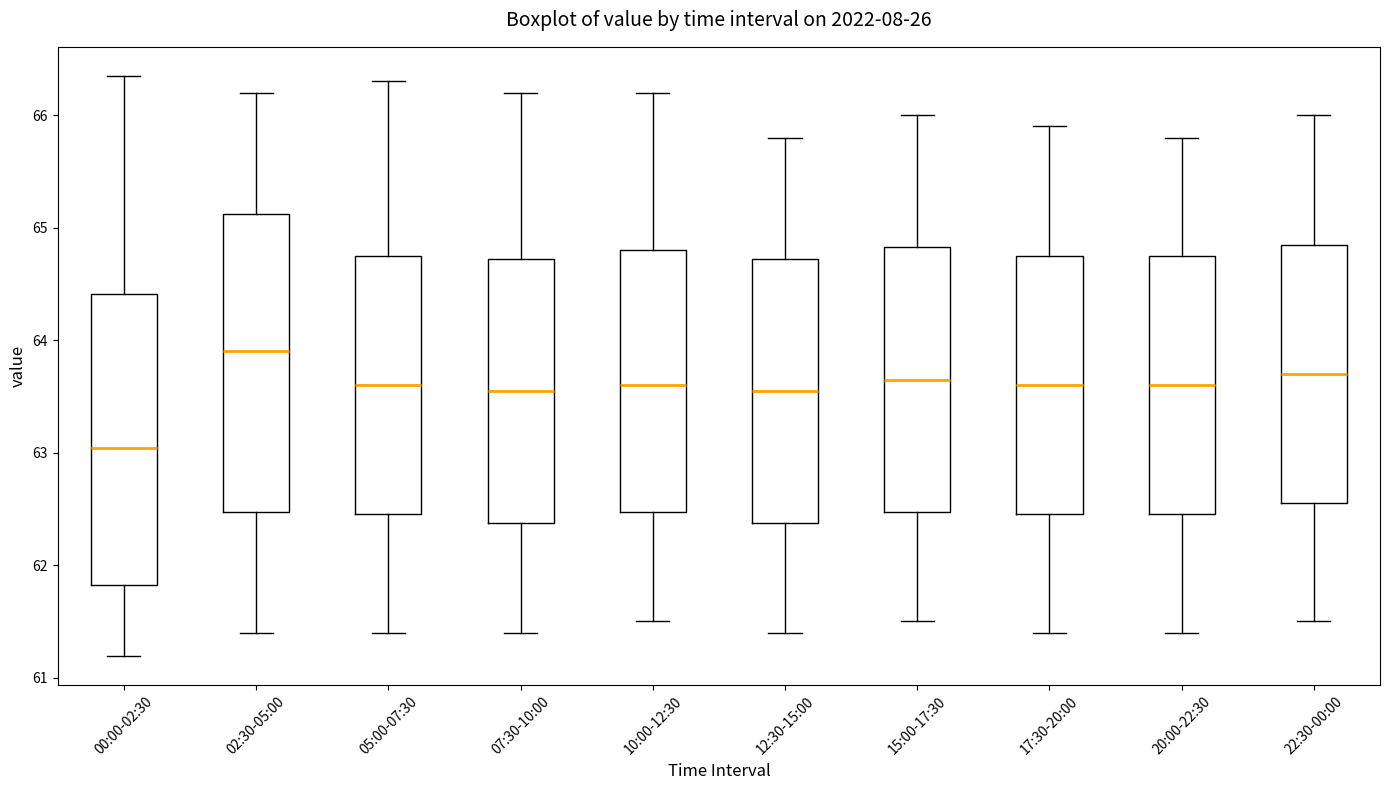

Reading left to right, read every box against the y-axis: the position of its median line, the range the box covers, and the ends of its whiskers. The values are not printed on the chart, so give them approximately, as read against the axis.

00:00-02:30: median 63.0, box 61.8 to 64.4, whiskers 61.2 to 66.4
02:30-05:00: median 63.9, box 62.5 to 65.1, whiskers 61.4 to 66.2
05:00-07:30: median 63.6, box 62.5 to 64.8, whiskers 61.4 to 66.3
07:30-10:00: median 63.6, box 62.4 to 64.7, whiskers 61.4 to 66.2
10:00-12:30: median 63.6, box 62.5 to 64.8, whiskers 61.5 to 66.2
12:30-15:00: median 63.6, box 62.4 to 64.7, whiskers 61.4 to 65.8
15:00-17:30: median 63.7, box 62.5 to 64.8, whiskers 61.5 to 66.0
17:30-20:00: median 63.6, box 62.5 to 64.8, whiskers 61.4 to 65.9
20:00-22:30: median 63.6, box 62.5 to 64.8, whiskers 61.4 to 65.8
22:30-00:00: median 63.7, box 62.6 to 64.9, whiskers 61.5 to 66.0